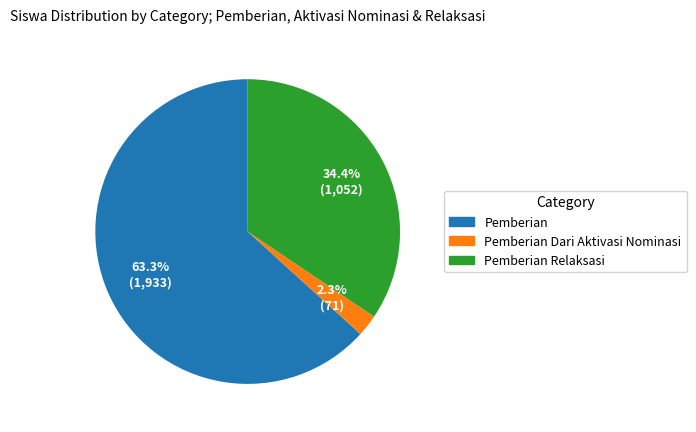

Is there a majority slice in this chart?

Yes